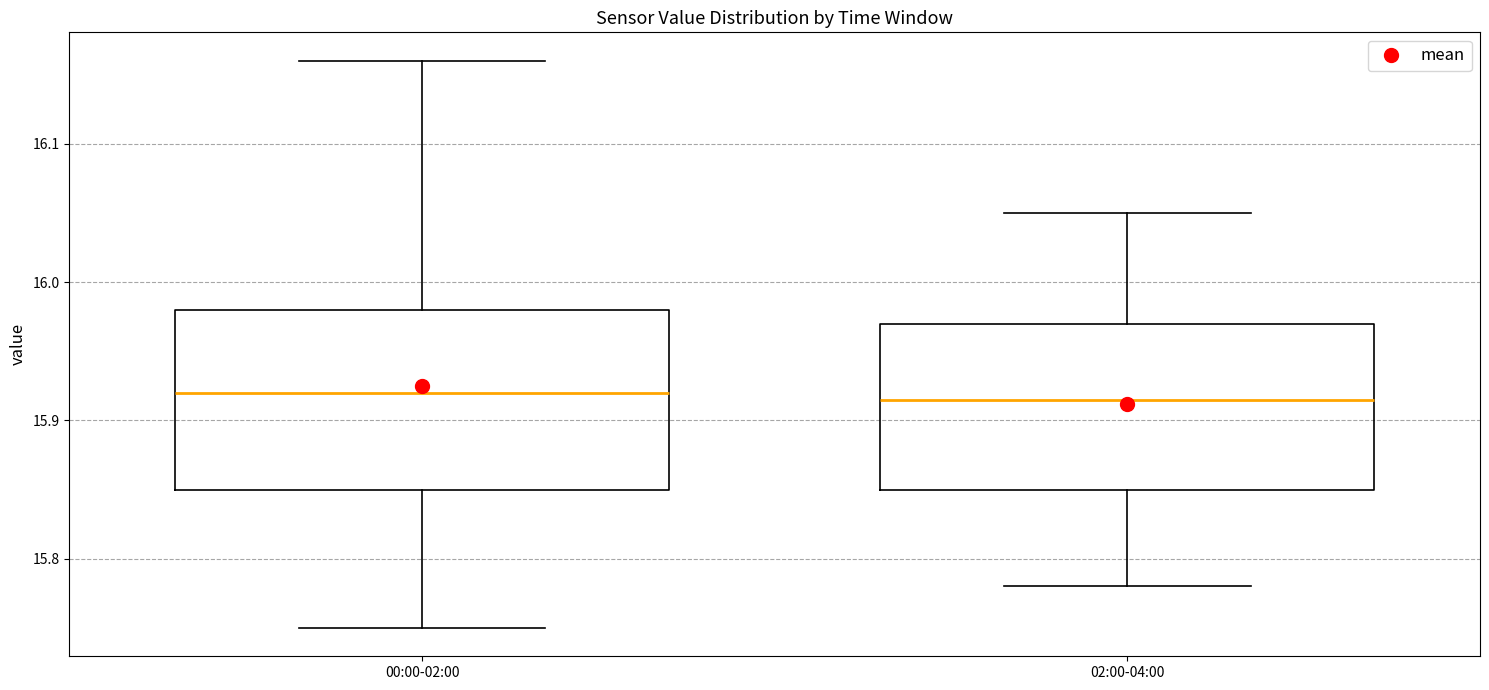

Reading left to right, transcribe this box plot: for each box, give where its median line is, the range the box spans, and where its two whiskers end, as read against the y-axis. The values are not printed on the chart, so give them approximately, as read against the axis.

00:00-02:00: median 15.92, box 15.85 to 15.98, whiskers 15.75 to 16.16
02:00-04:00: median 15.92, box 15.85 to 15.97, whiskers 15.78 to 16.05